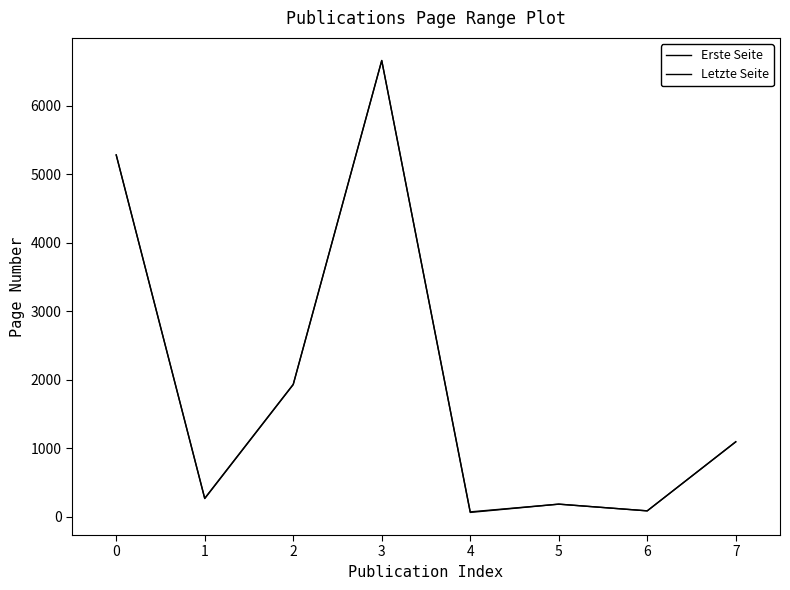

Rank the series by their average value, from lowest to highest.

Erste Seite, Letzte Seite